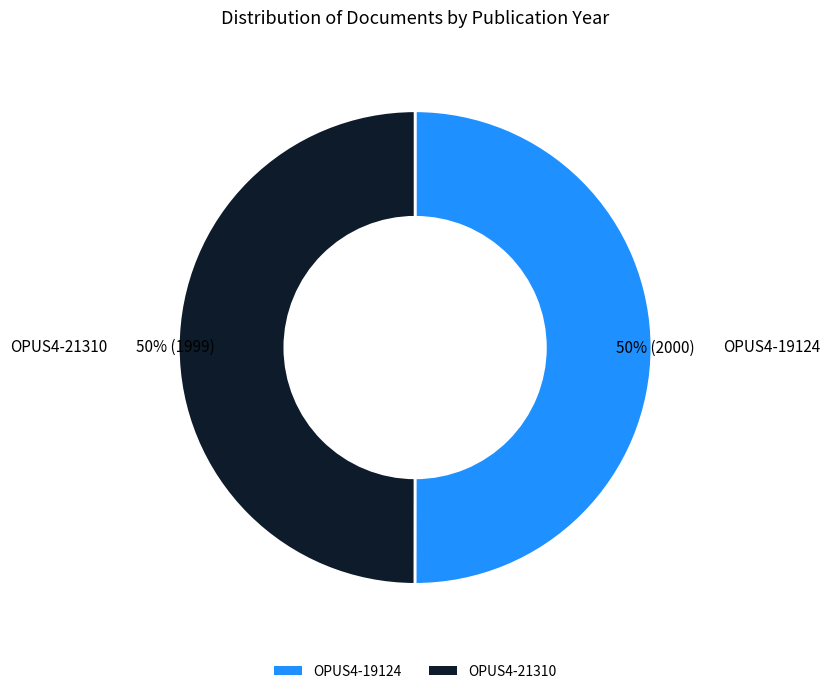

How many segments does this pie chart have?

2